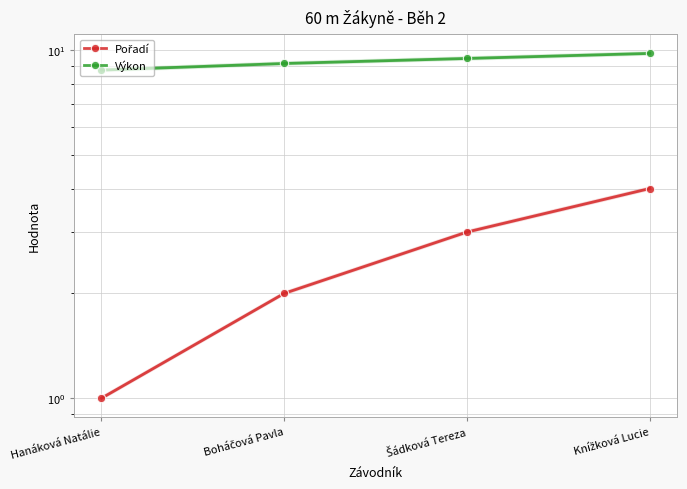

Between Šádková Tereza and Knížková Lucie, which series saw the biggest shift?

Pořadí